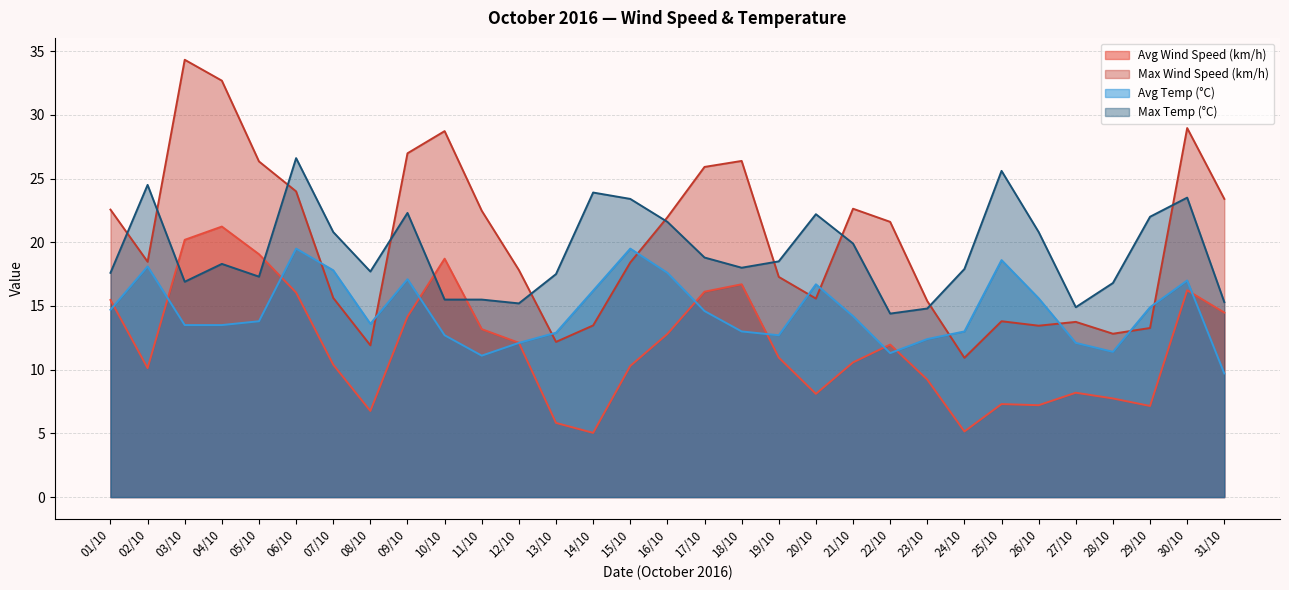

True or false: Max Temp (°C) and Max Wind Speed (km/h) cross at least once.

True